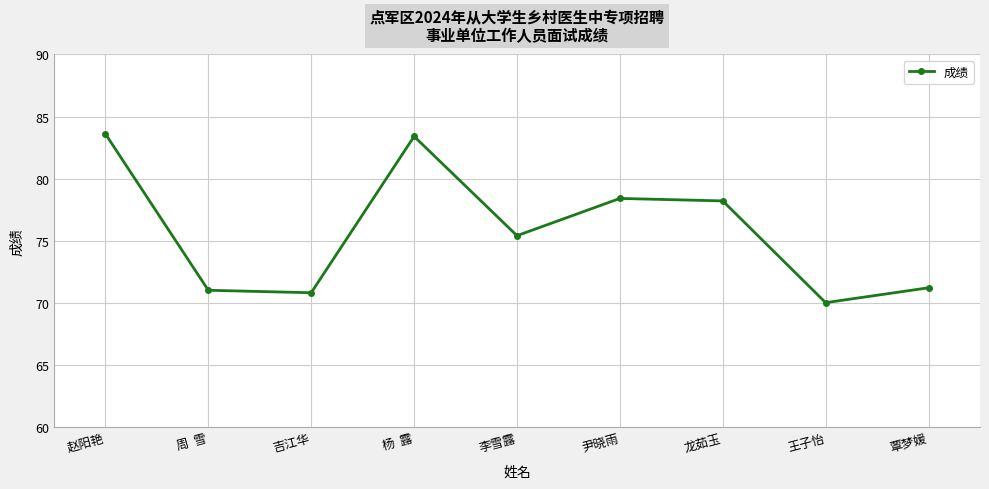

Does the chart display data point markers on the line(s)?

Yes